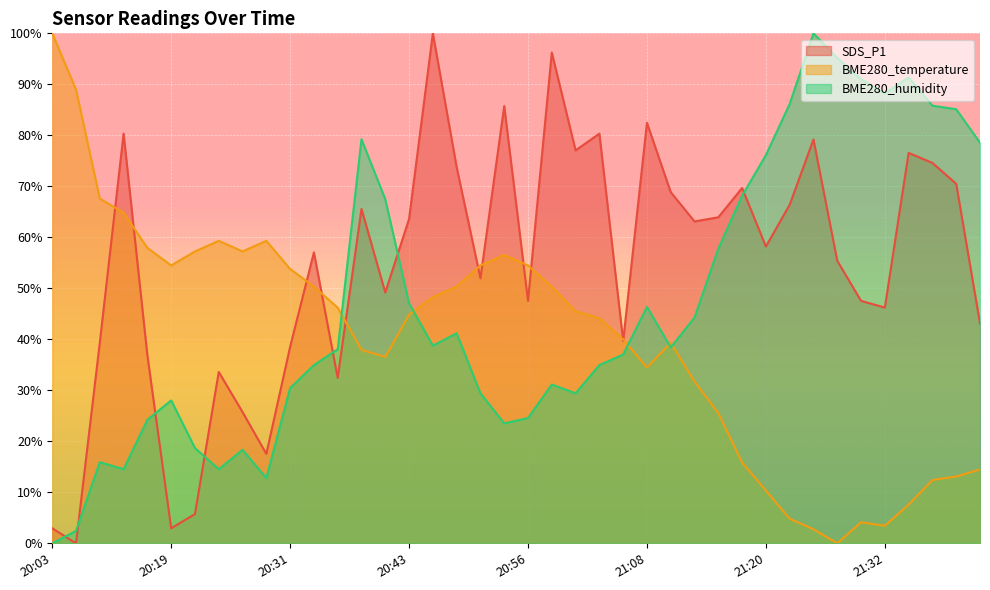

Where is the first local maximum for BME280_humidity?

20:11